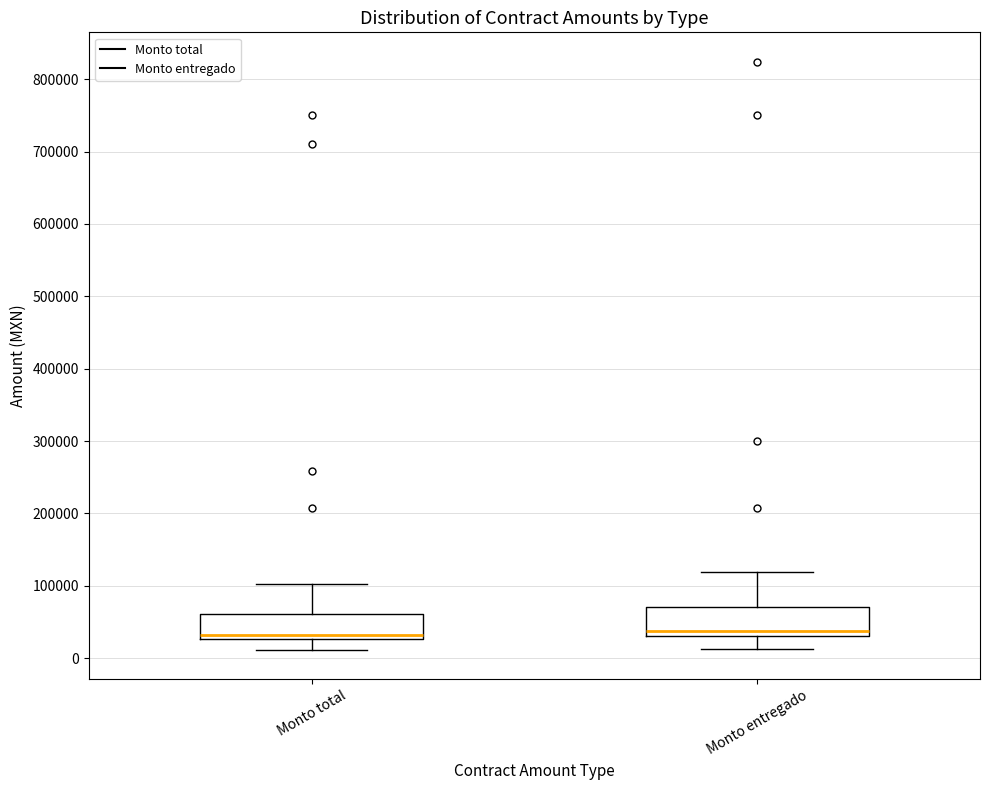

Reading left to right, transcribe this box plot: for each box, give where its median line is, the range the box spans, and where its two whiskers end, as read against the y-axis. The values are not printed on the chart, so give them approximately, as read against the axis.

Monto total: median 30000 (just above the box's lower edge), box 30000 to 60000, whiskers 10000 to 100000
Monto entregado: median 40000, box 30000 to 70000, whiskers 10000 to 120000